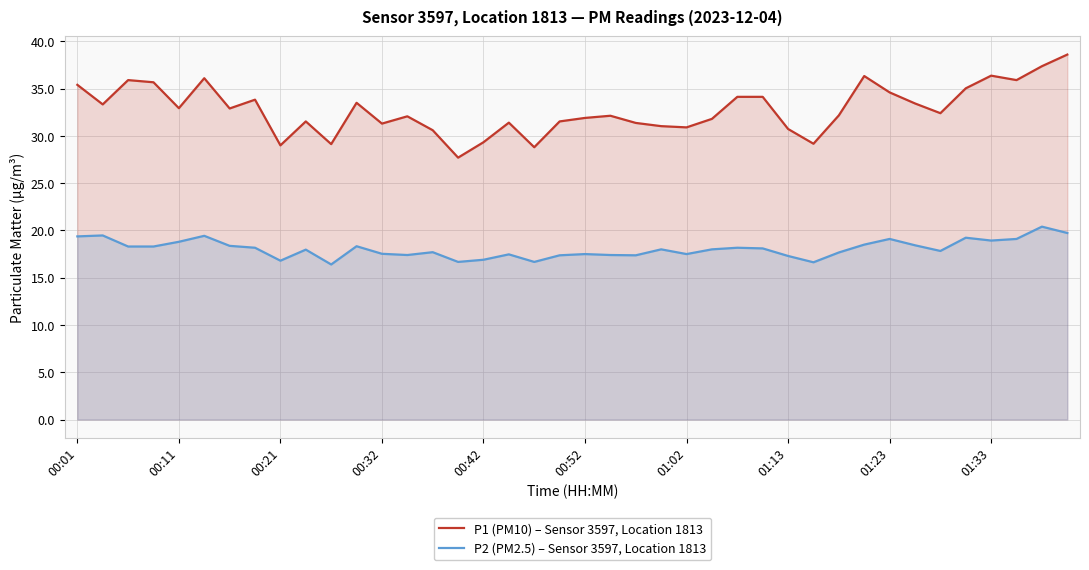

At which label does P2 (PM2.5) – Sensor 3597, Location 1813 first exceed 18?

00:01